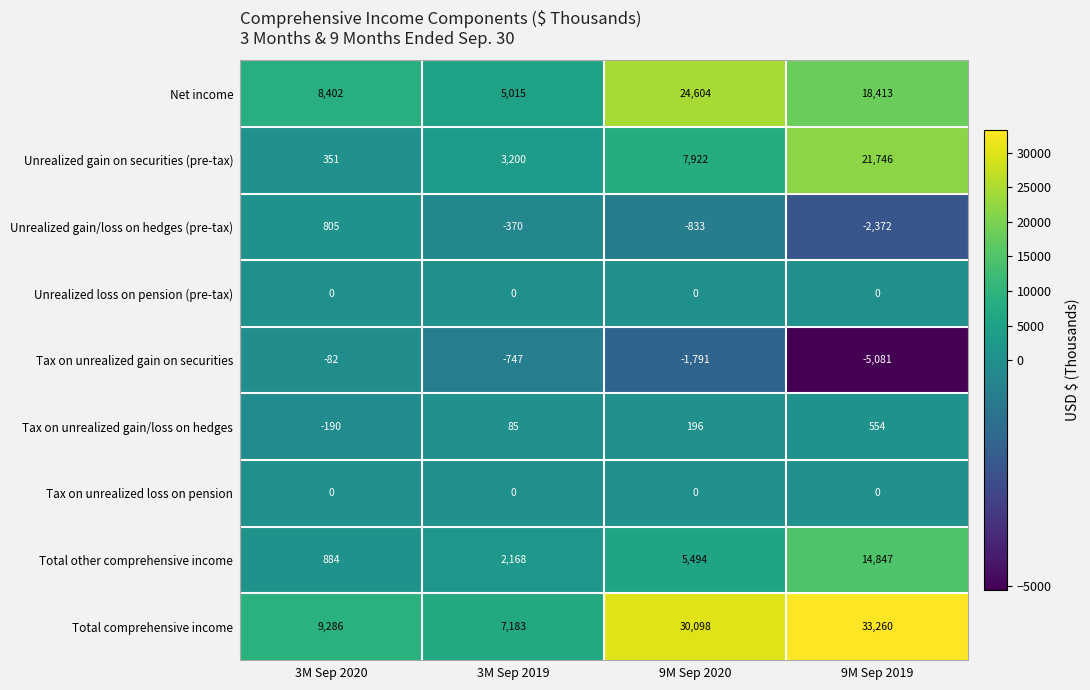

What is the difference between the highest and lowest values at 3M Sep 2020?

9476